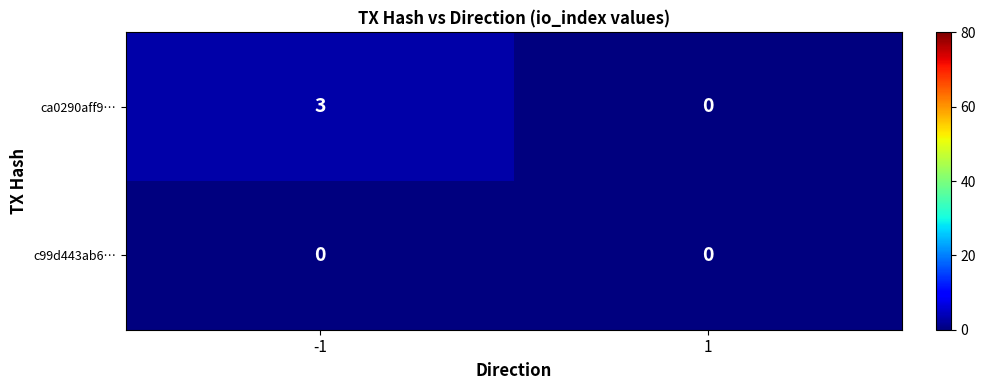

At -1, list the series in order from smallest to largest.

c99d443ab6…, ca0290aff9…